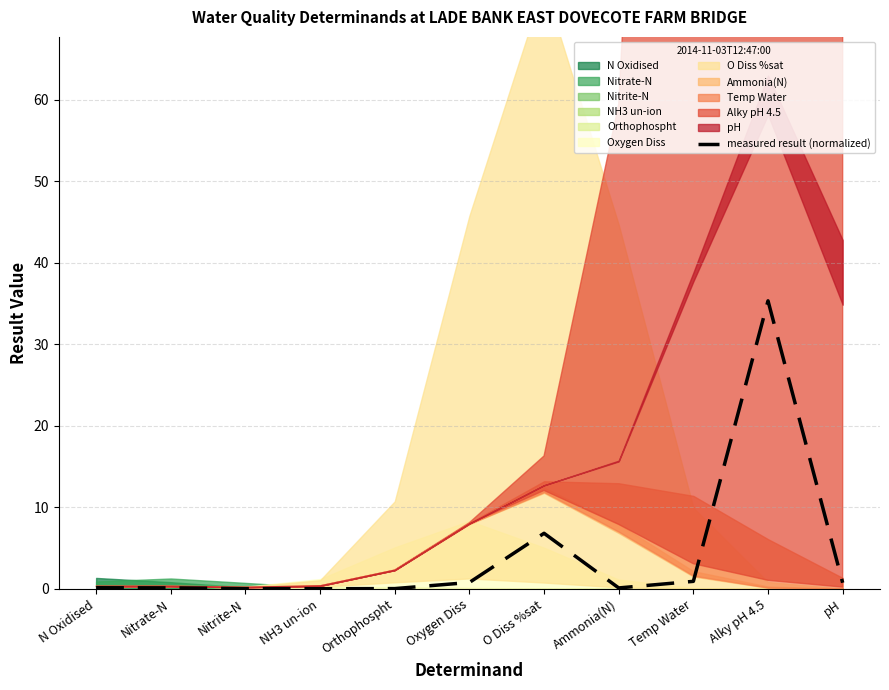

At which label is measured result (normalized) closest to 17?

O Diss %sat